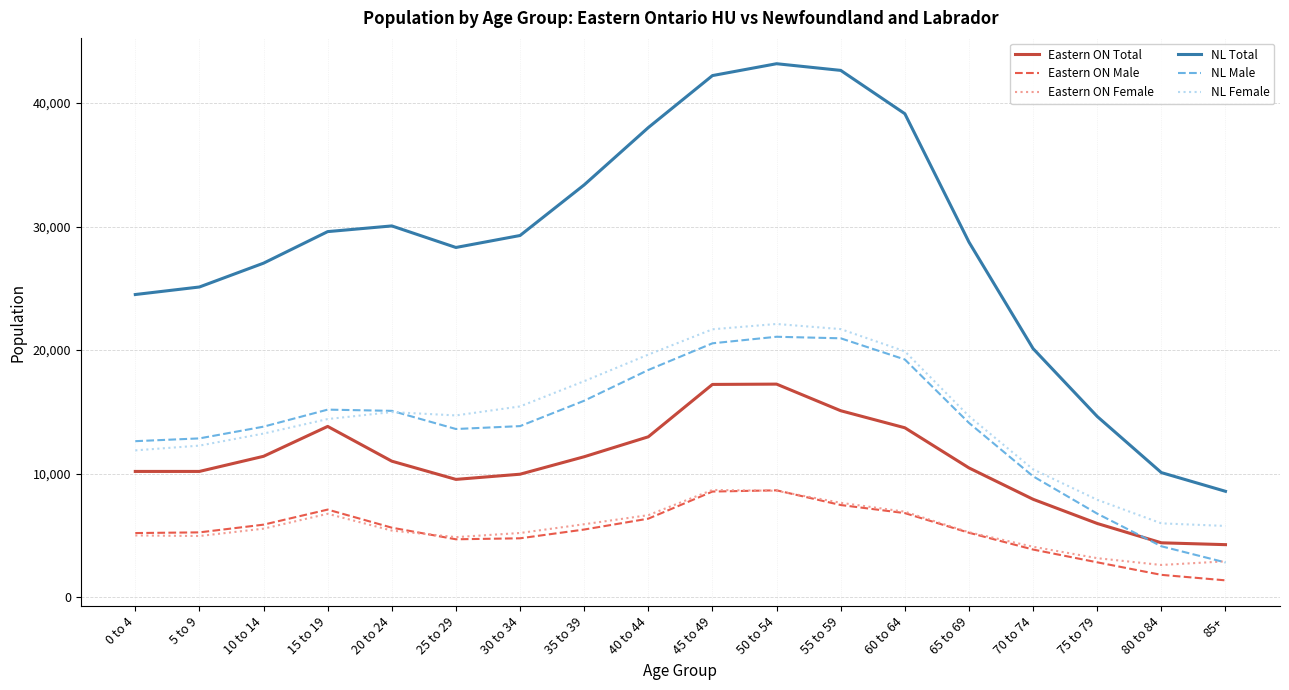

What is the difference between the second highest and minimum values in the Eastern ON Male series?

7190